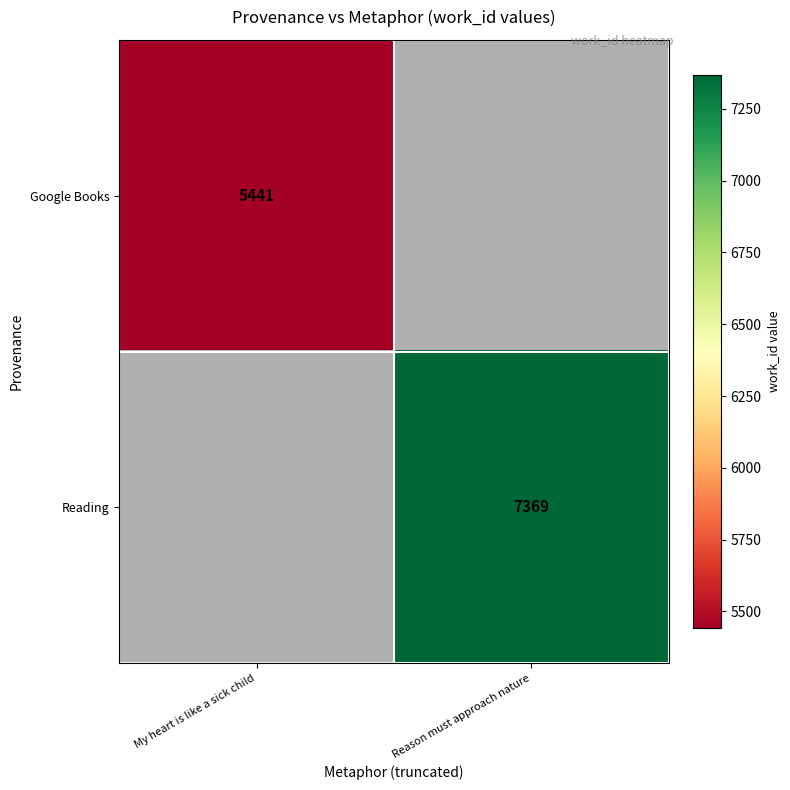

True or false: Google Books has a value of 5441 at My heart is like a sick child.

True